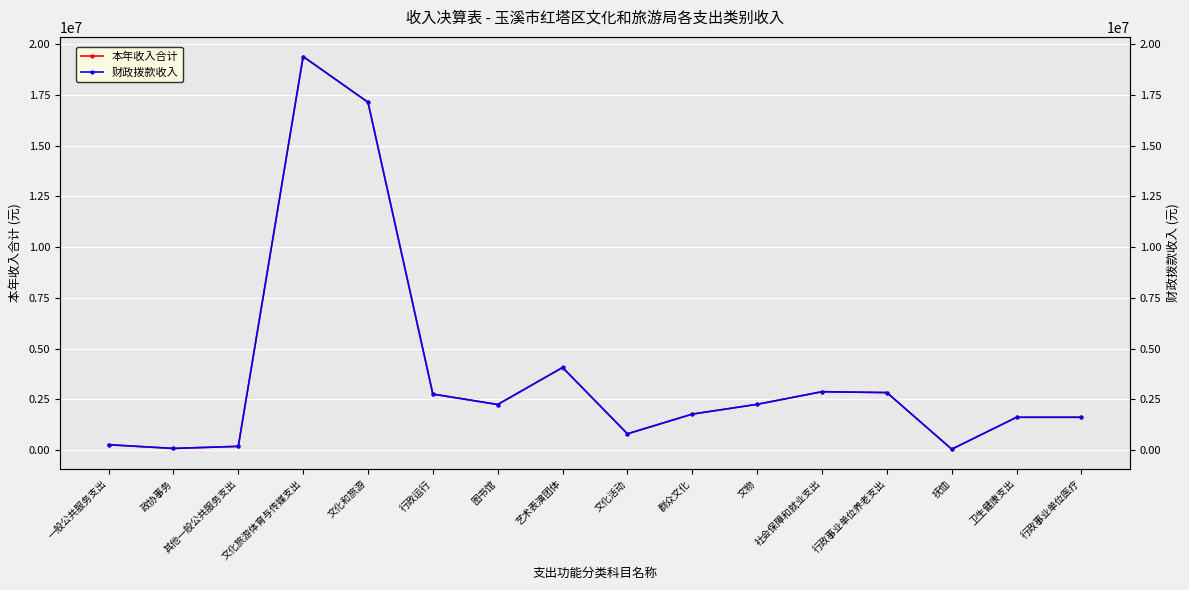

What is the sum of all 本年收入合计 values?

59928385.8